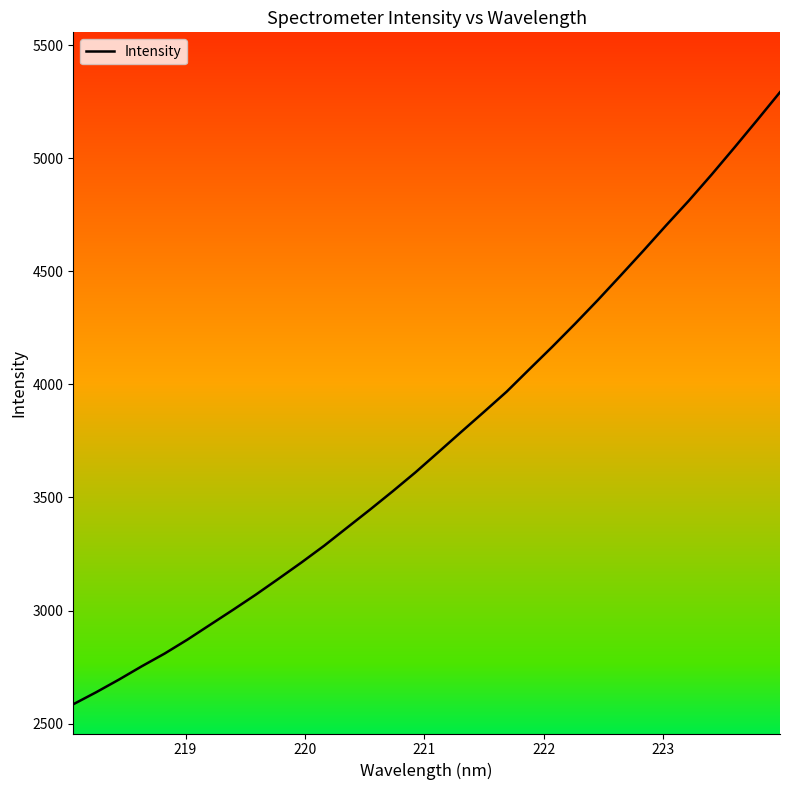

What is the difference between the maximum and minimum values?

2706.1